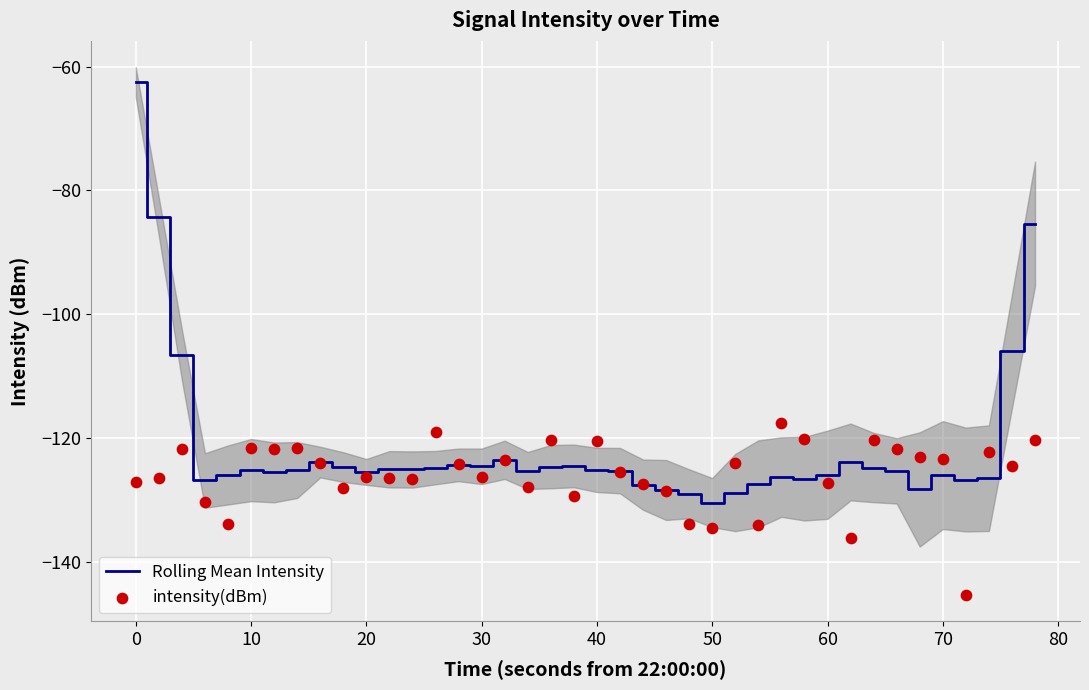

What is the lowest value of the Rolling Mean Intensity series?

-130.4